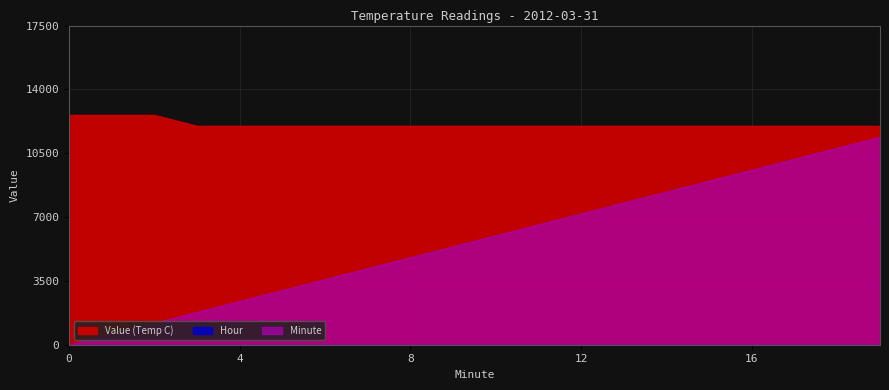

What are all the series names shown in the legend?

Value (Temp C), Hour, Minute